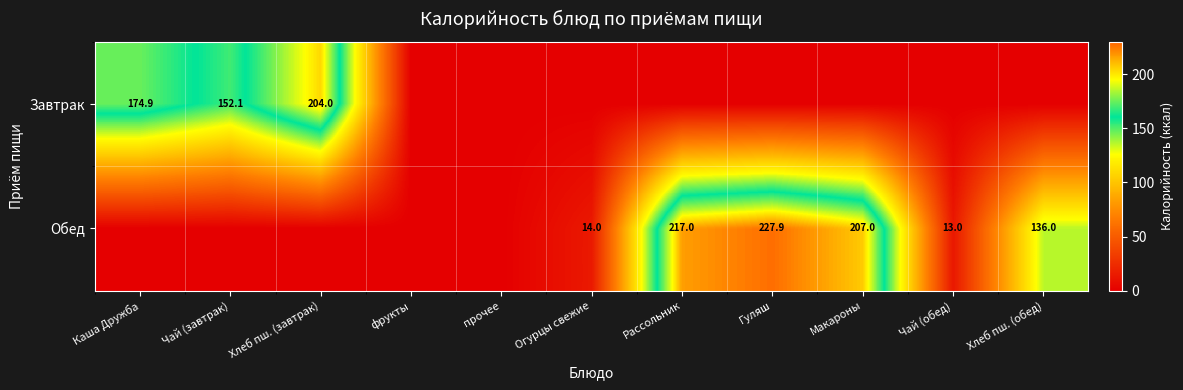

Is it true that Обед equals 207.0 at Макароны?

True